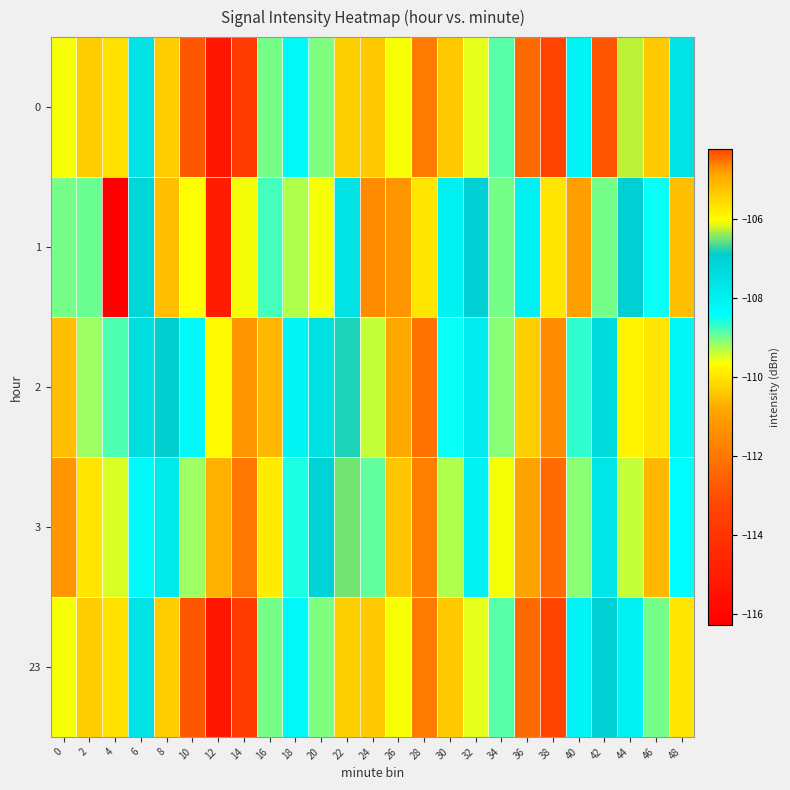

Reading left to right, transcribe all the data shown in this chart.

0: 0=-109.6	2=-105.4	4=-105.7	6=-107.5	8=-105.4	10=-112.8	12=-115.3	14=-113.7	16=-109.0	18=-108.2	20=-109.0	22=-105.4	24=-105.3	26=-109.6	28=-111.9	30=-110.3	32=-109.5	34=-108.9	36=-104.5	38=-104.2	40=-108.1	42=-112.9	44=-106.3	46=-110.4	48=-107.5
1: 0=-109.0	2=-108.9	4=-116.3	6=-107.1	8=-110.5	10=-109.7	12=-115.0	14=-106.1	16=-108.8	18=-109.3	20=-109.6	22=-107.6	24=-111.5	26=-111.2	28=-110.0	30=-108.0	32=-107.0	34=-109.0	36=-108.0	38=-110.0	40=-111.0	42=-109.0	44=-107.0	46=-108.5	48=-110.5
2: 0=-110.5	2=-109.2	4=-108.8	6=-107.4	8=-106.9	10=-108.3	12=-109.7	14=-111.2	16=-110.6	18=-108.1	20=-107.5	22=-106.8	24=-109.4	26=-110.8	28=-112.1	30=-108.5	32=-107.9	34=-109.1	36=-110.3	38=-111.5	40=-108.7	42=-107.3	44=-109.8	46=-110.0	48=-108.2
3: 0=-111.2	2=-110.0	4=-109.5	6=-108.3	8=-107.8	10=-109.2	12=-110.7	14=-112.0	16=-109.9	18=-108.6	20=-107.1	22=-106.5	24=-108.9	26=-110.4	28=-111.8	30=-109.3	32=-108.0	34=-109.6	36=-110.9	38=-112.3	40=-109.1	42=-107.7	44=-109.4	46=-110.6	48=-108.4
23: 0=-109.6	2=-105.4	4=-105.7	6=-107.5	8=-105.4	10=-112.8	12=-115.3	14=-113.7	16=-109.0	18=-108.2	20=-109.0	22=-105.4	24=-105.3	26=-109.6	28=-111.9	30=-110.3	32=-109.5	34=-108.9	36=-104.5	38=-104.2	40=-108.1	42=-107.0	44=-108.0	46=-109.0	48=-110.0